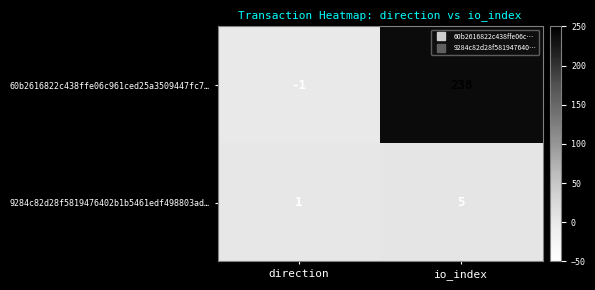

True or false: 9284c82d28f5819476402b1b5461edf498803ad… has a value of 7 at io_index.

False